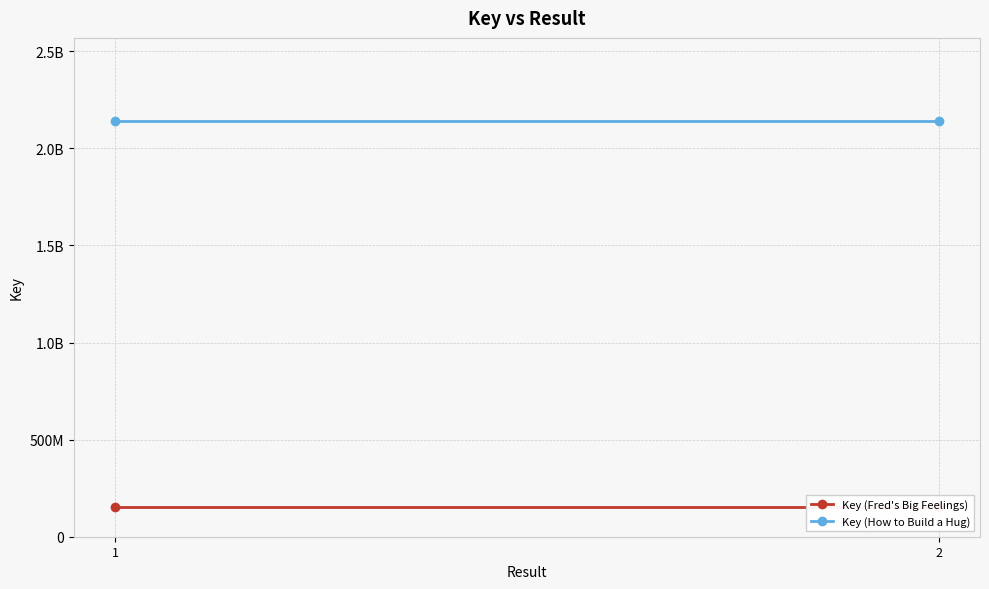

What is the sum of the Key (Fred's Big Feelings) values at 1 and 2?

301542004